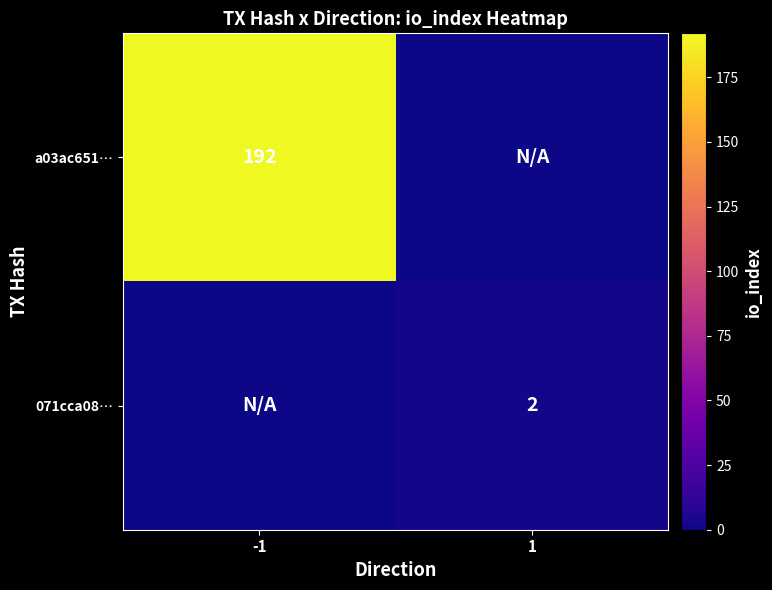

At which category does the chart reach its peak across all series?

-1